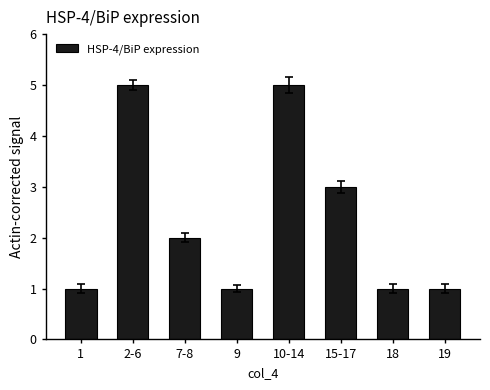

Between 15-17 and 19, which is larger?

15-17